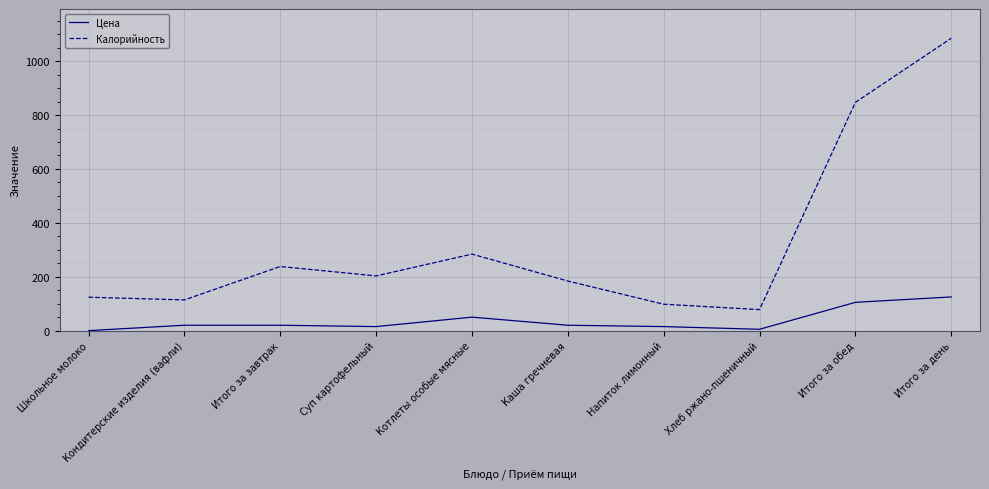

How many values in Цена are above zero?

9